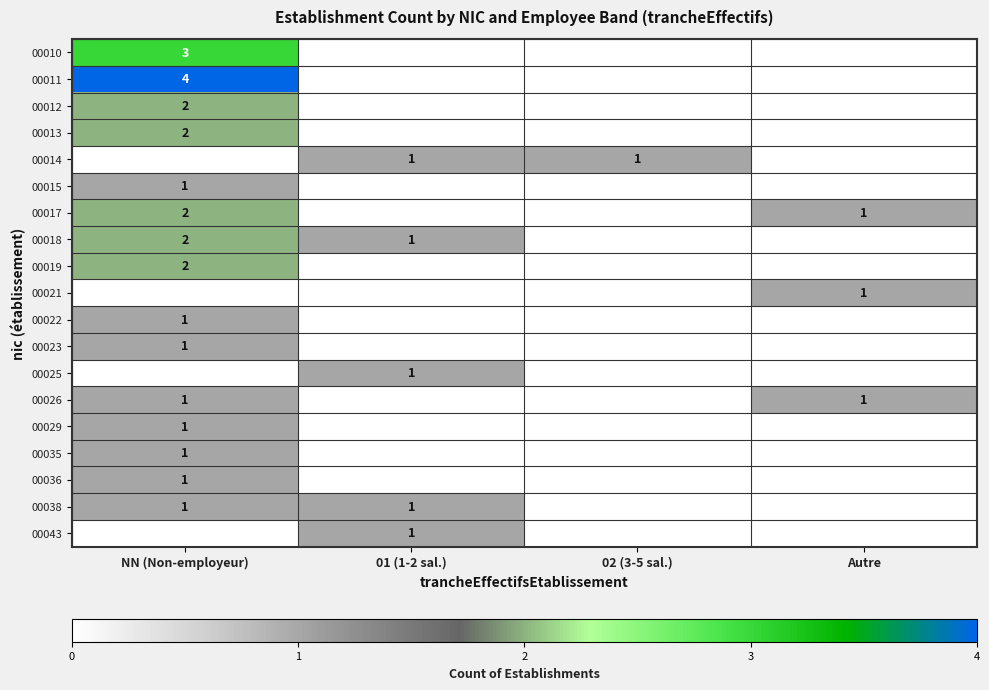

Is it true that 00015 equals 1 at NN (Non-employeur)?

True